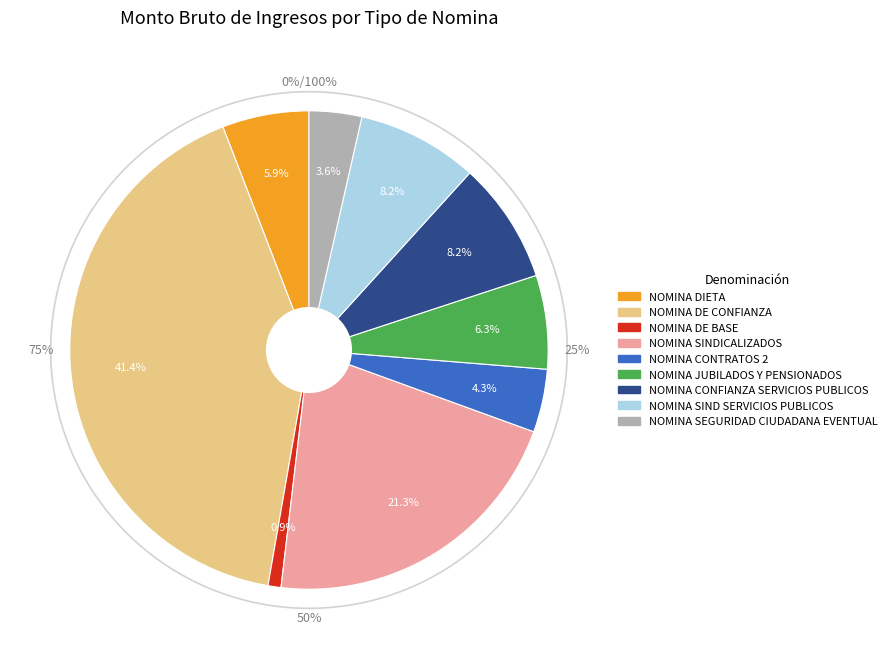

What is the change in value from NOMINA DE CONFIANZA to NOMINA SEGURIDAD CIUDADANA EVENTUAL?

-9445315.6